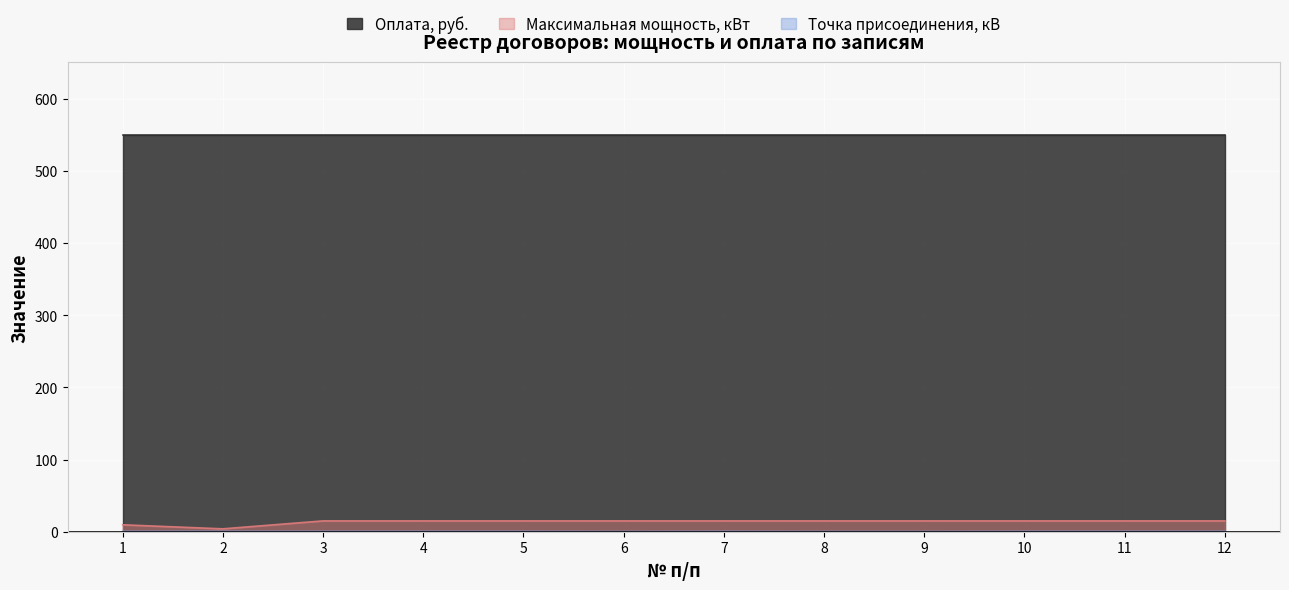

At which label is Точка присоединения, кВ closest to 0?

6